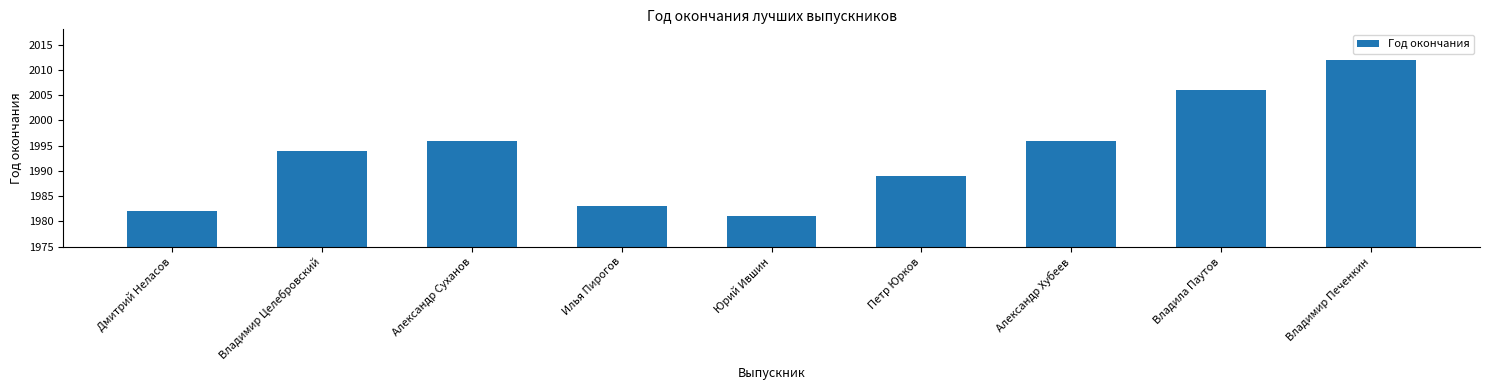

What is the value of the 1st bar from the left?

1982